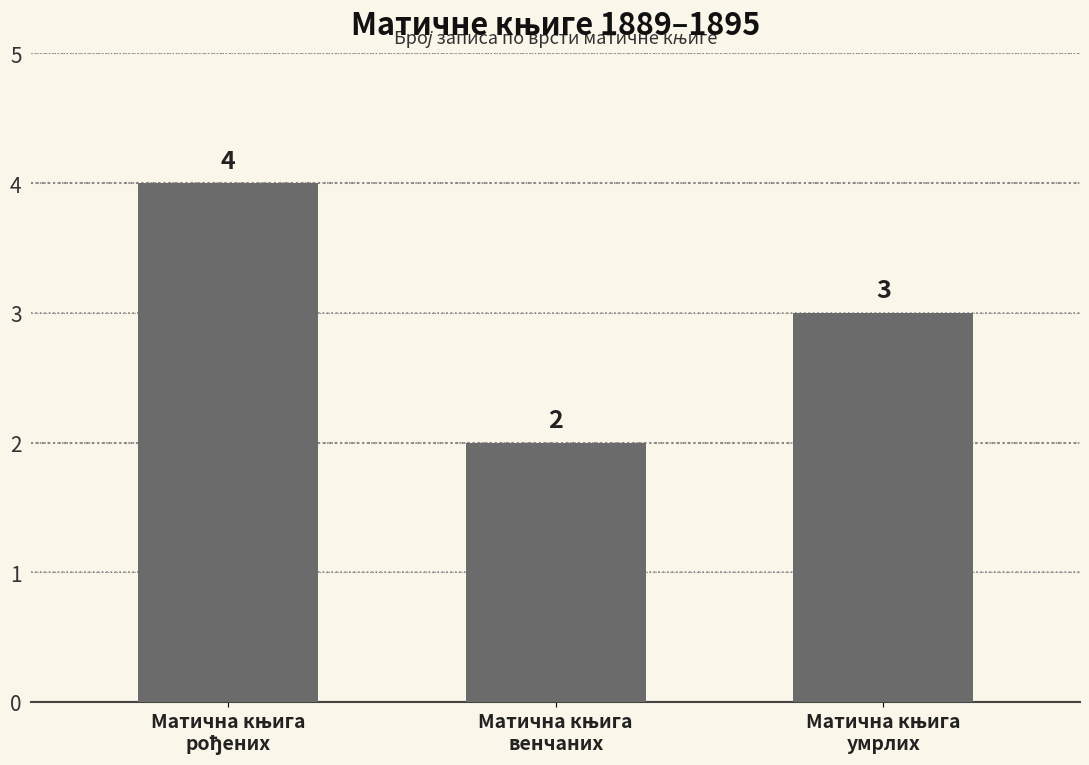

What is the sum of all values?

9